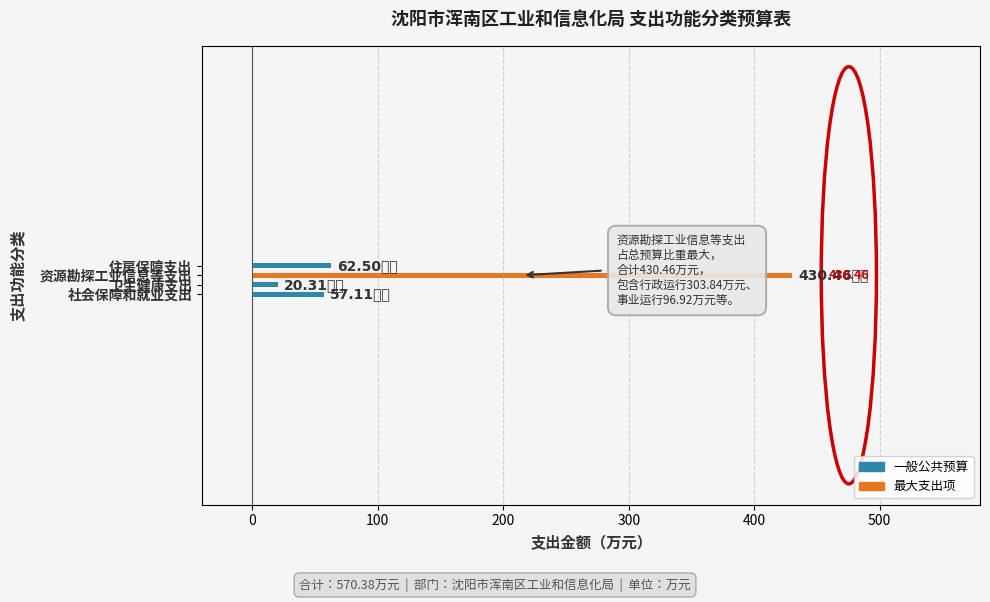

What is the sum of all values?

570.4